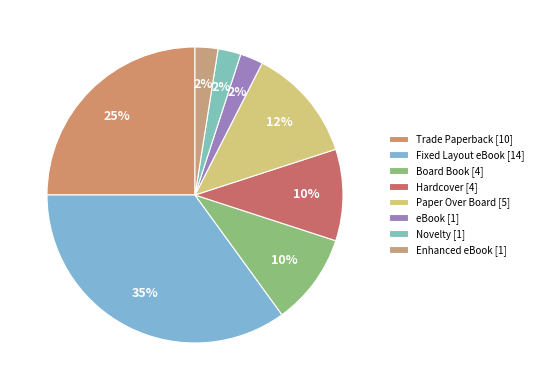

What percentage is NOT represented by Novelty?

97.5%